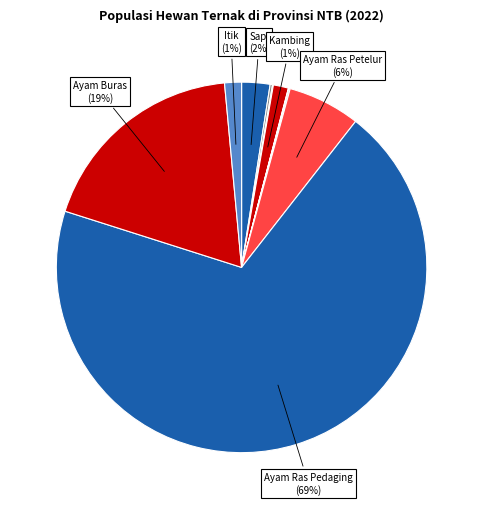

How many segments does this pie chart have?

10